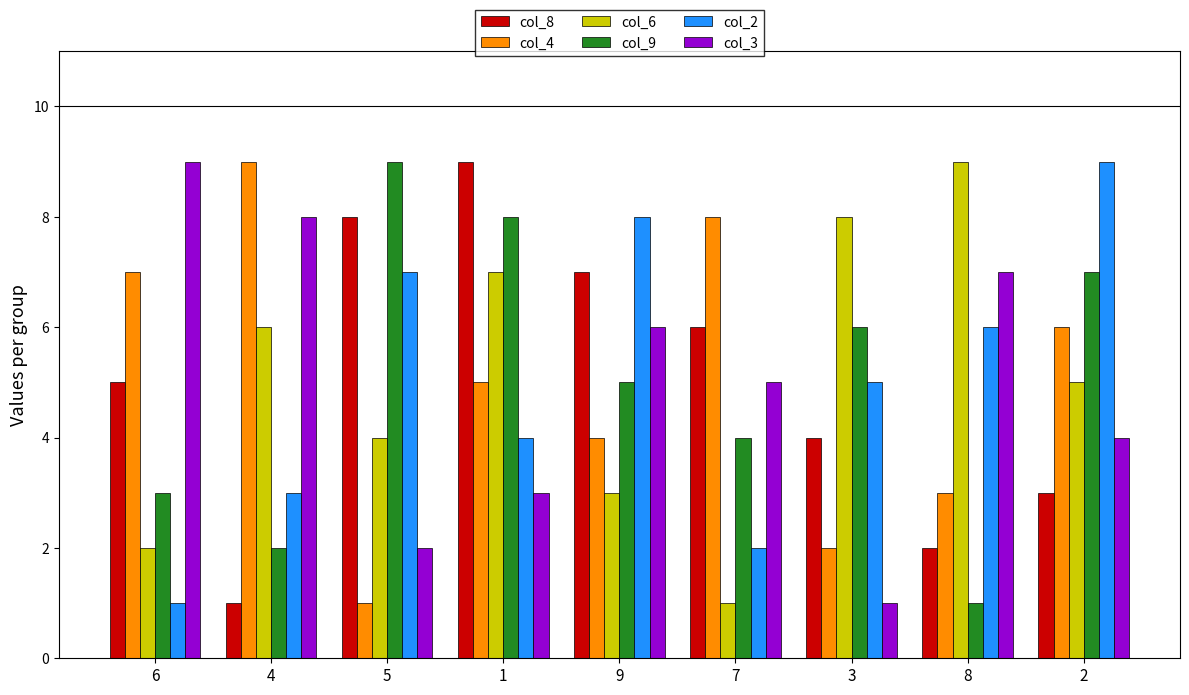

At 5, list the series in order from smallest to largest.

col_4, col_3, col_6, col_2, col_8, col_9